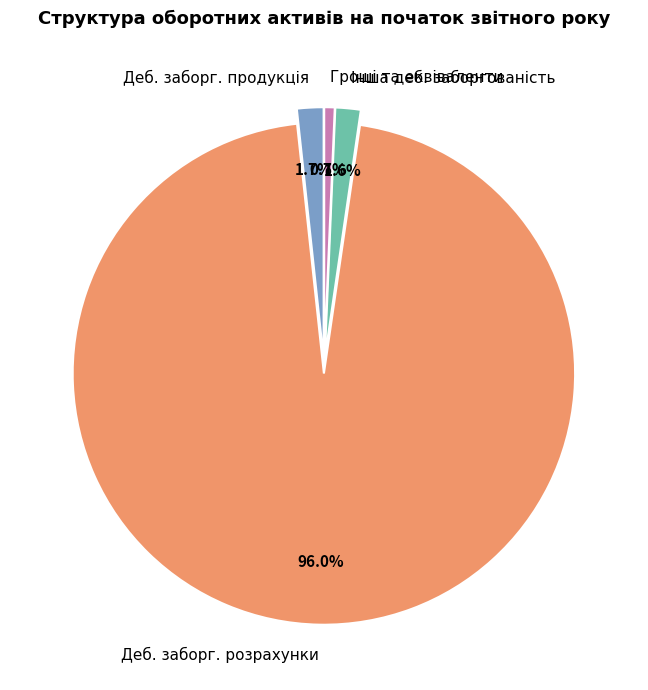

What is the ratio of the value at Деб. заборг. розрахунки to the value at Гроші та еквіваленти?

142.8